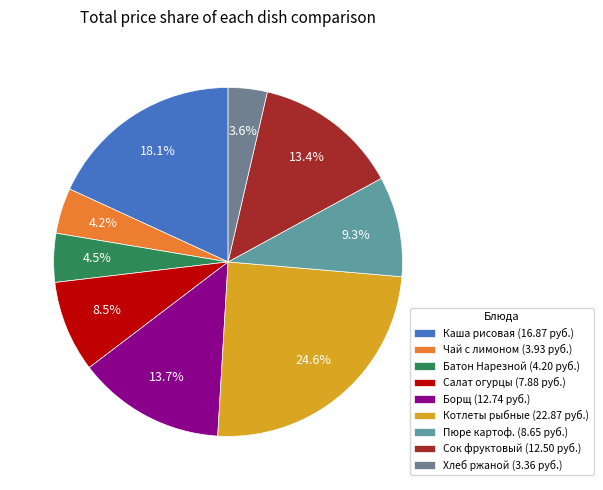

How many segments does this pie chart have?

9